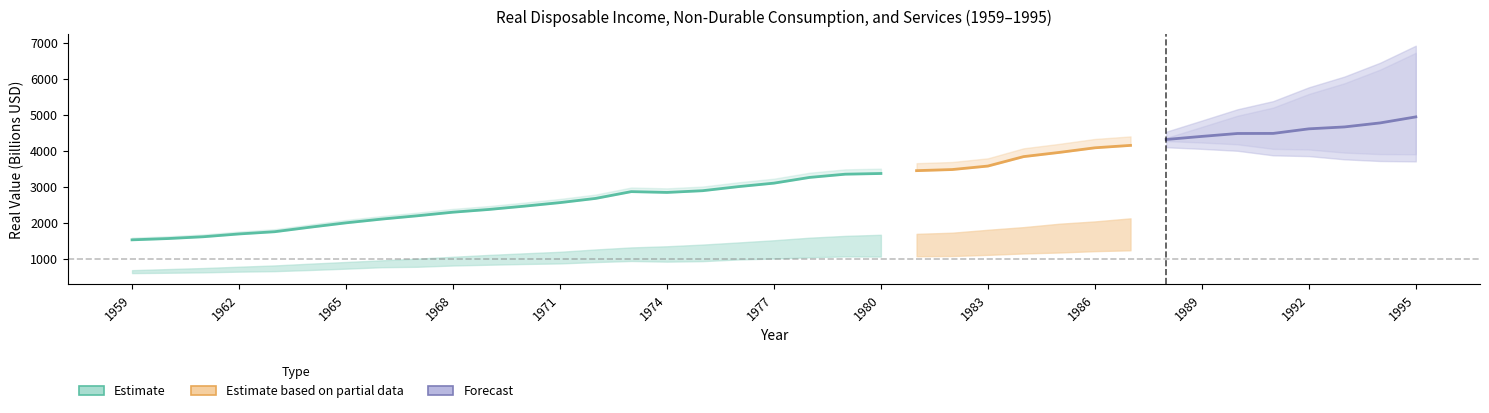

Which has a higher value, 1975 or 1990?

1990